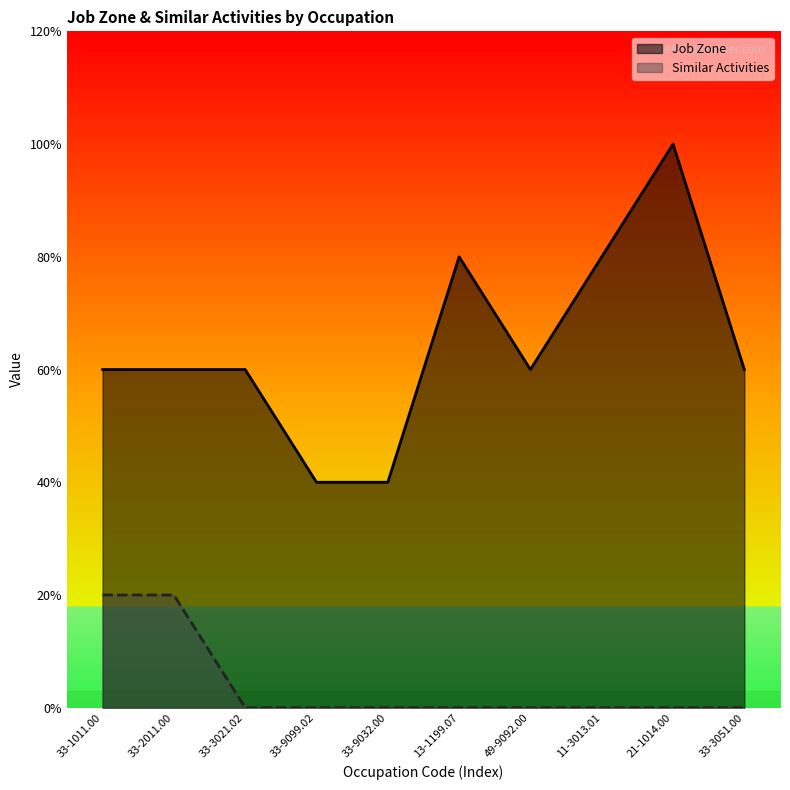

How many values in the Similar Activities series exceed 0?

2